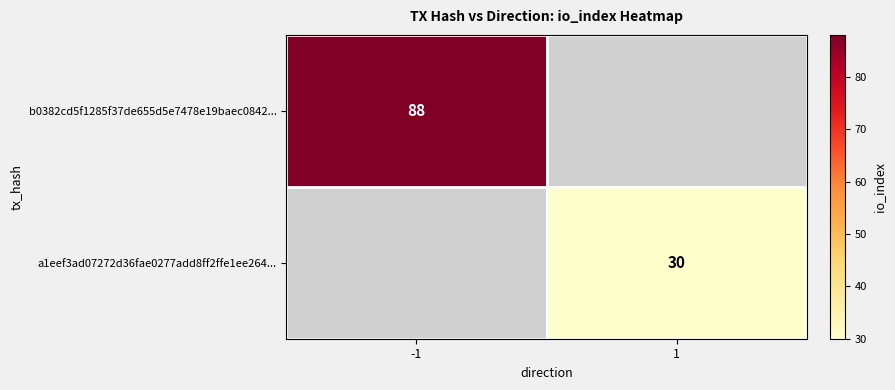

True or false: b0382cd5f1285f37de655d5e7478e19baec0842... has a value of 32 at -1.

False